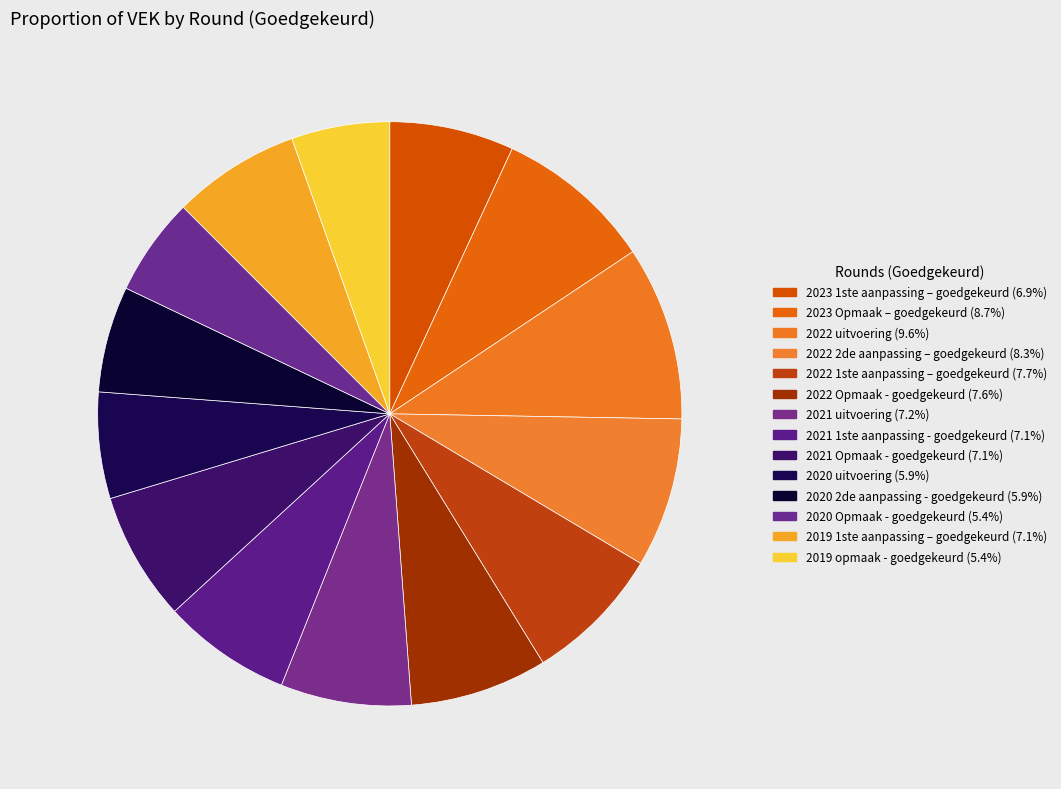

True or false: 2022 uitvoering accounts for 4% of the total.

False